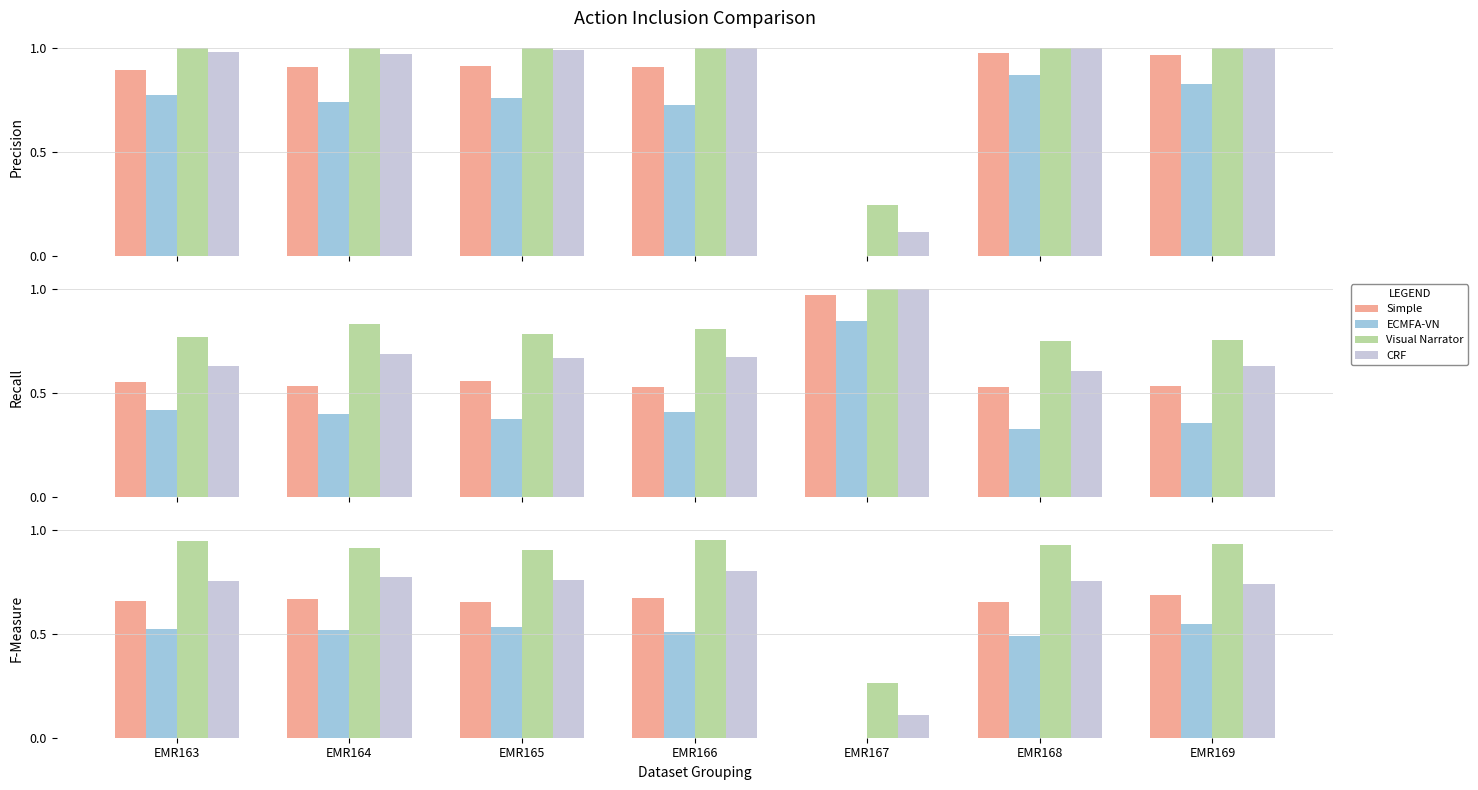

Which has a higher value, EMR165 or EMR168?

EMR165